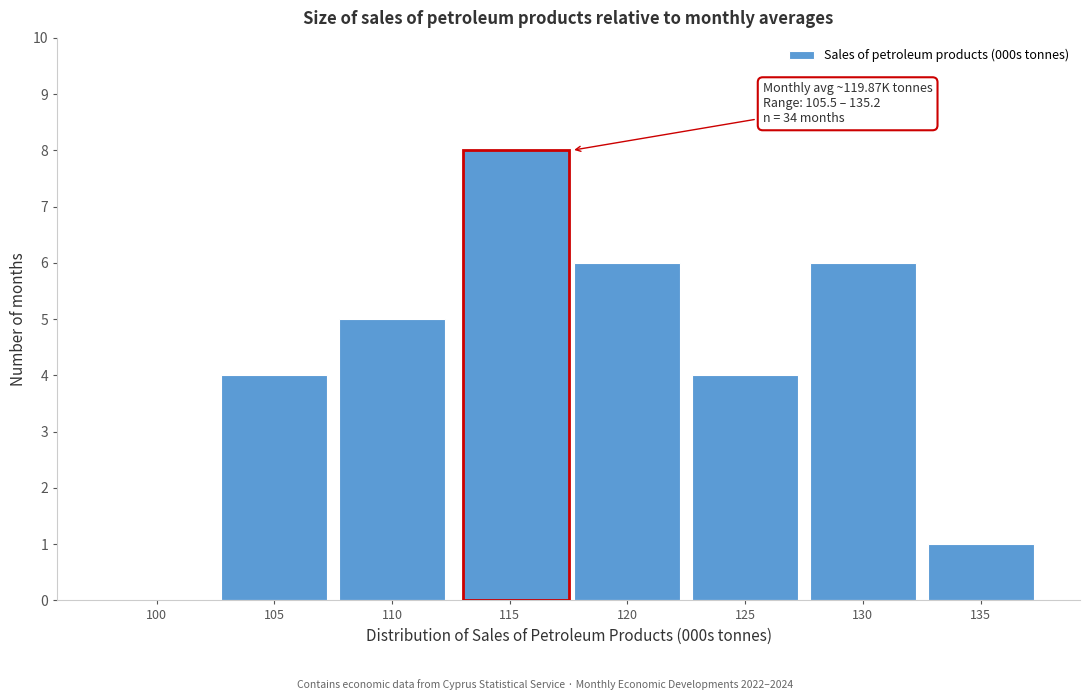

Reading left to right, extract all data points from this chart.

100=0	105=4	110=5	120=6	125=4	130=6	135=1